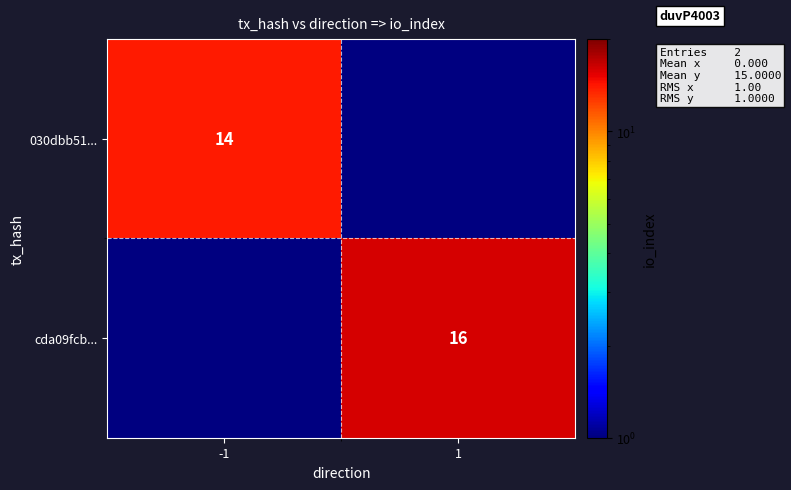

The value of cda09fcb... at 1 is 4. True or false?

False